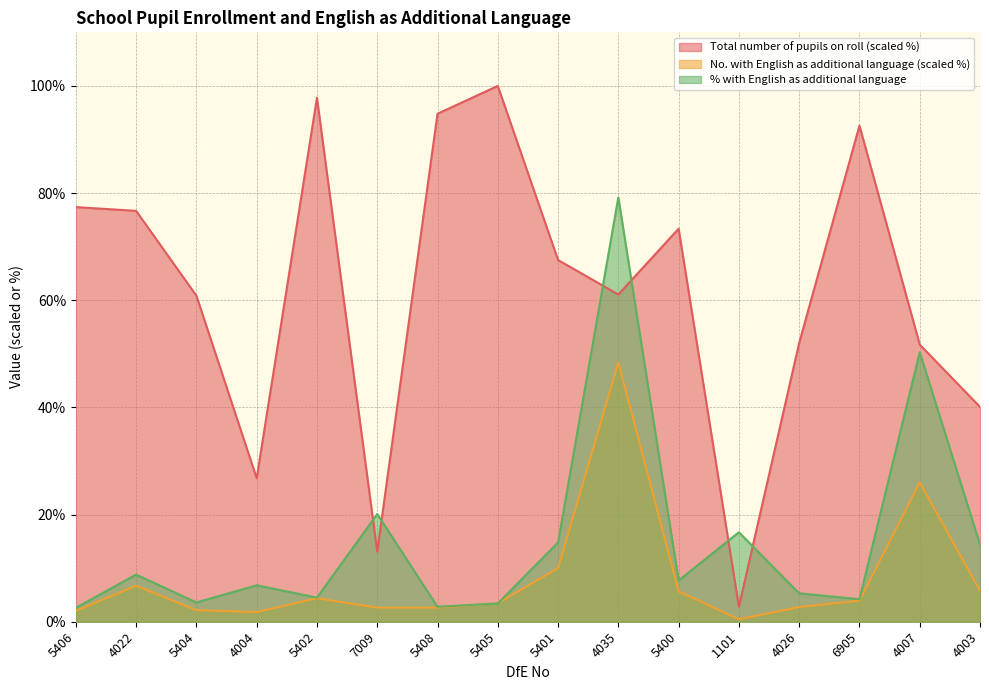

How many lines are shown in the chart?

3